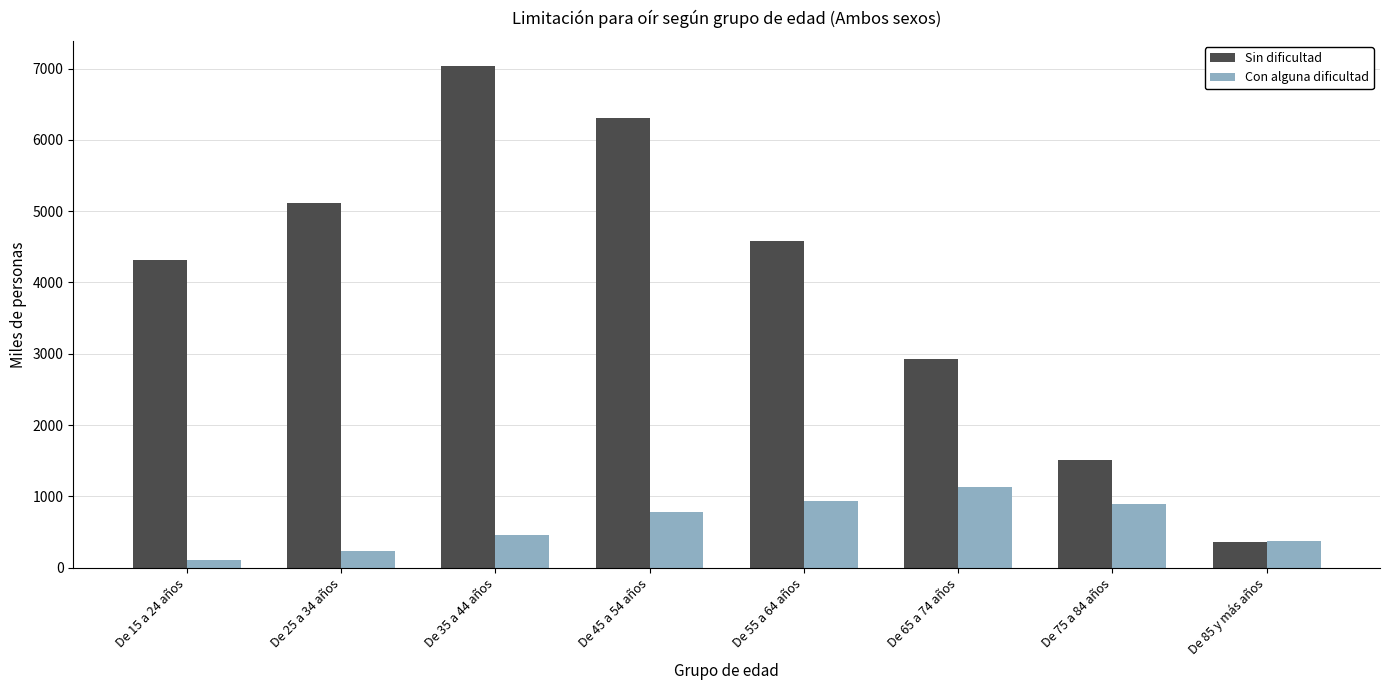

Which series has the largest range (max minus min)?

Sin dificultad